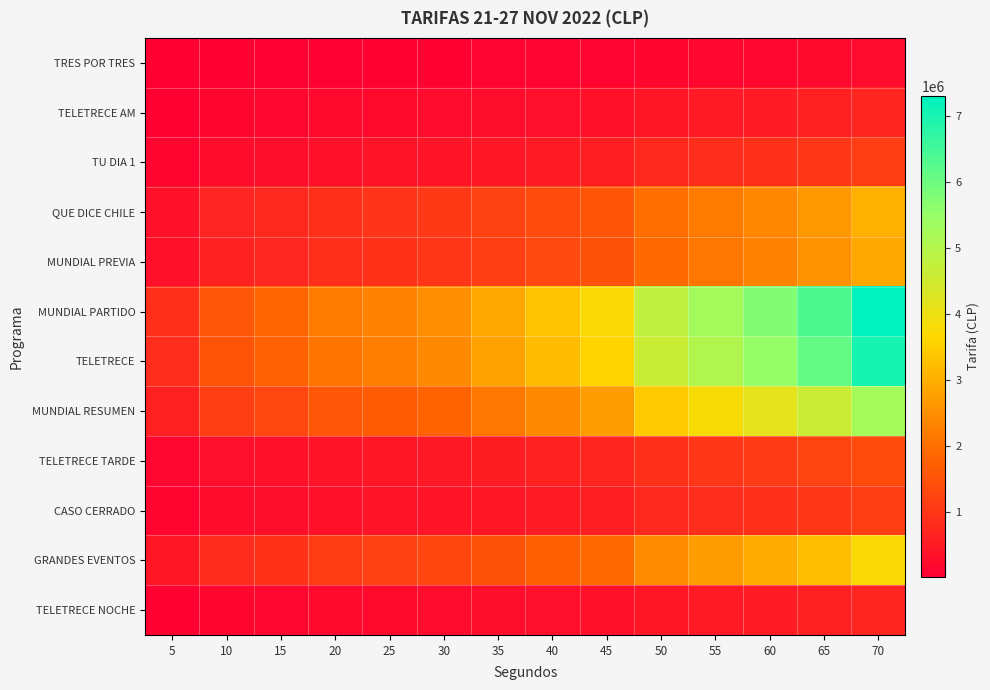

What is the difference between the highest and lowest values at 5?

847000